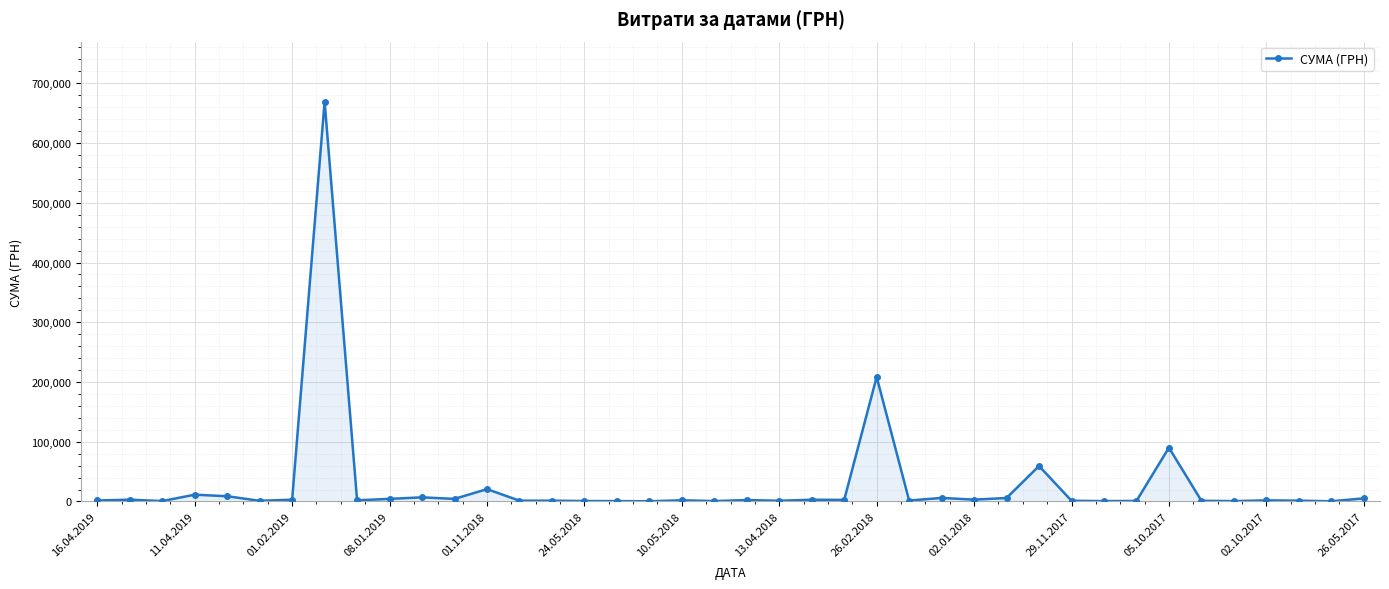

True or false: the data has more than 2 interior local peaks.

True